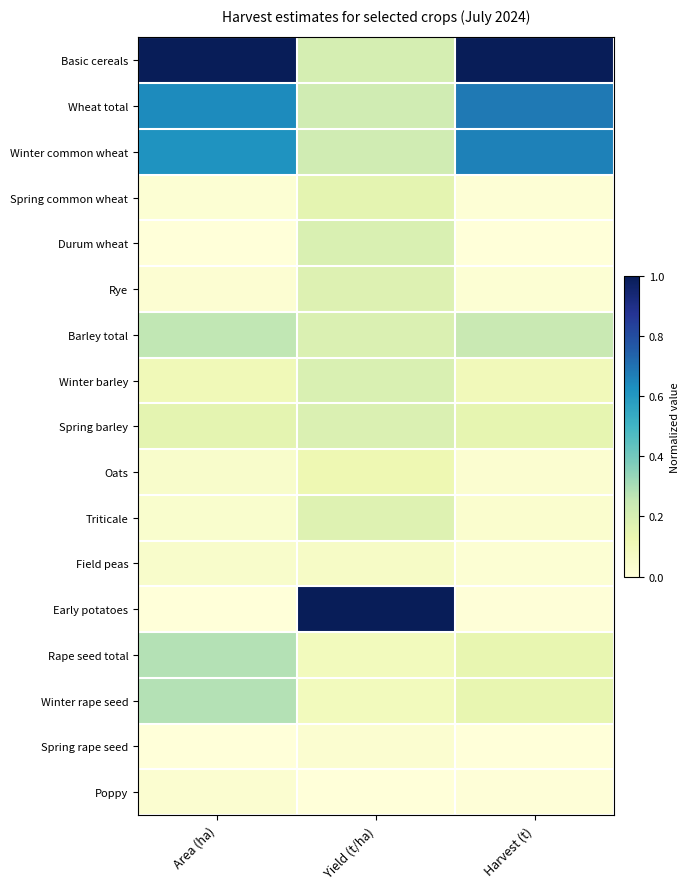

Reading left to right, extract all data points from this chart.

Basic cereals: Area (ha)=1.0	Yield (t/ha)=0.2	Harvest (t)=1.0
Wheat total: Area (ha)=0.6	Yield (t/ha)=0.2	Harvest (t)=0.7
Winter common wheat: Area (ha)=0.6	Yield (t/ha)=0.2	Harvest (t)=0.7
Spring common wheat: Area (ha)=0.0	Yield (t/ha)=0.2	Harvest (t)=0.0
Durum wheat: Area (ha)=0.0	Yield (t/ha)=0.2	Harvest (t)=0.0
Rye: Area (ha)=0.0	Yield (t/ha)=0.2	Harvest (t)=0.0
Barley total: Area (ha)=0.3	Yield (t/ha)=0.2	Harvest (t)=0.2
Winter barley: Area (ha)=0.1	Yield (t/ha)=0.2	Harvest (t)=0.1
Spring barley: Area (ha)=0.2	Yield (t/ha)=0.2	Harvest (t)=0.1
Oats: Area (ha)=0.0	Yield (t/ha)=0.1	Harvest (t)=0.0
Triticale: Area (ha)=0.0	Yield (t/ha)=0.2	Harvest (t)=0.0
Field peas: Area (ha)=0.0	Yield (t/ha)=0.1	Harvest (t)=0.0
Early potatoes: Area (ha)=0.0	Yield (t/ha)=1.0	Harvest (t)=0.0
Rape seed total: Area (ha)=0.3	Yield (t/ha)=0.1	Harvest (t)=0.1
Winter rape seed: Area (ha)=0.3	Yield (t/ha)=0.1	Harvest (t)=0.1
Spring rape seed: Area (ha)=0.0	Yield (t/ha)=0.0	Harvest (t)=0.0
Poppy: Area (ha)=0.0	Yield (t/ha)=0.0	Harvest (t)=0.0